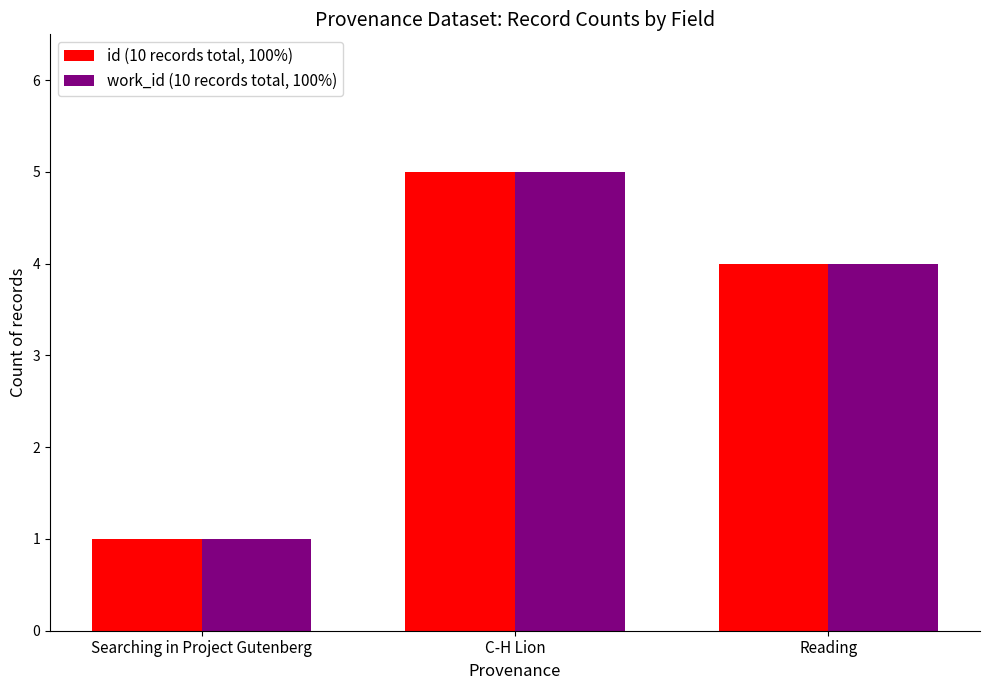

Reading left to right, extract all data points from this chart.

id (10 records total, 100%): Searching in Project Gutenberg=1	C-H Lion=5	Reading=4
work_id (10 records total, 100%): Searching in Project Gutenberg=1	C-H Lion=5	Reading=4